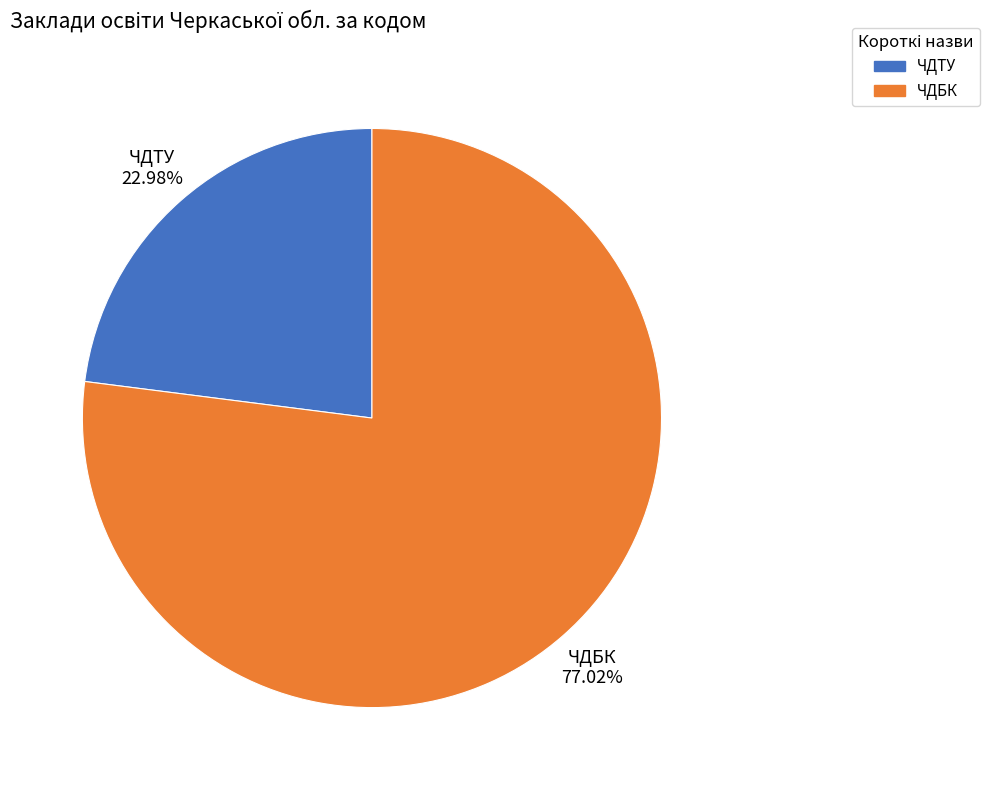

To the nearest percent, what is the combined percentage of ЧДБК and ЧДТУ?

100%